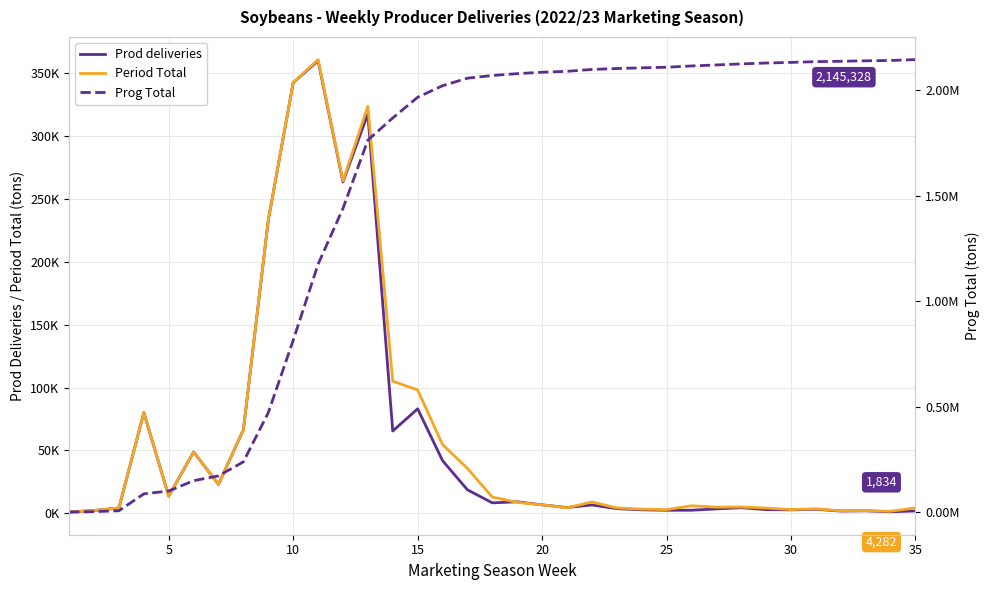

Which series changed the most between 28 and 31?

Prog Total